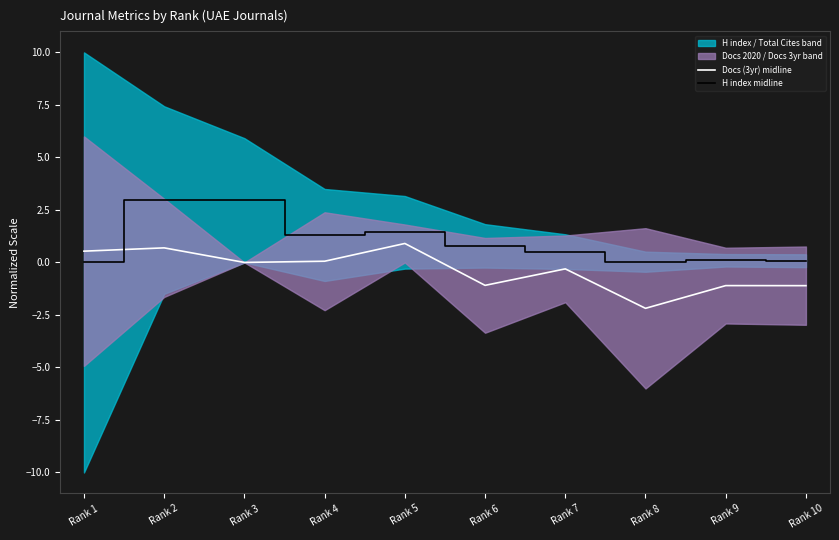

What is the difference between the highest and lowest values at Rank 9?

1.2